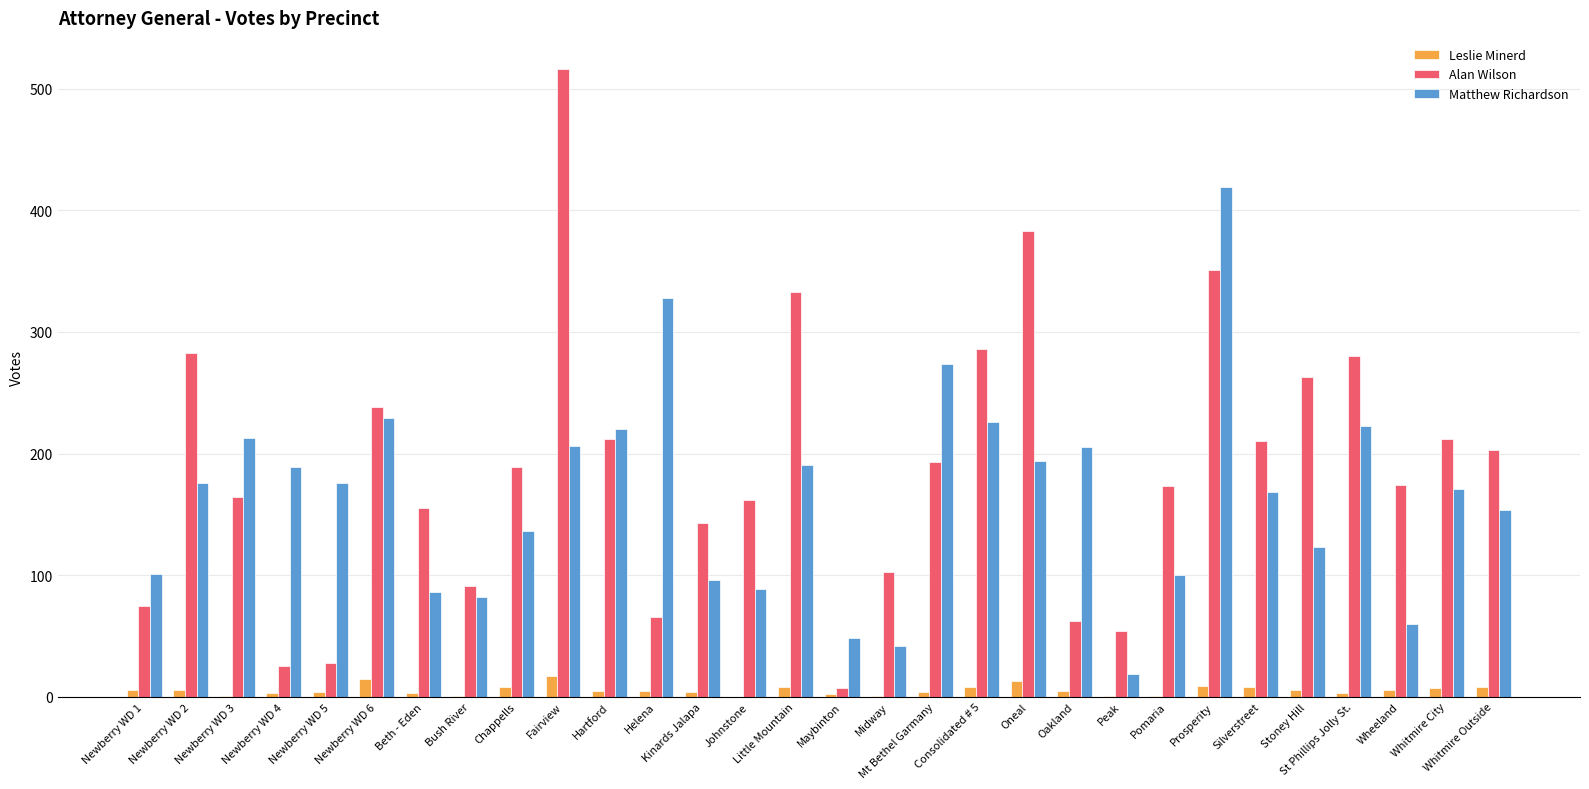

Which series has the largest total across all categories?

Alan Wilson